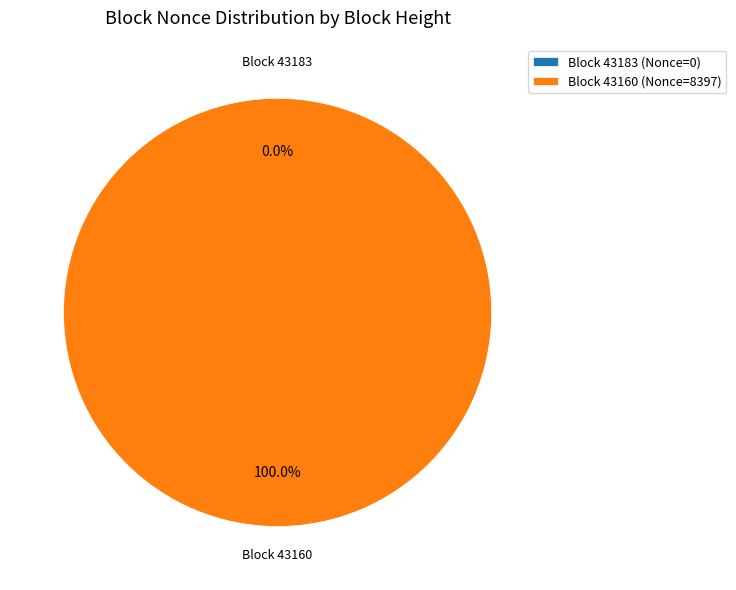

Which has a higher value, 43183 or 43160?

43160